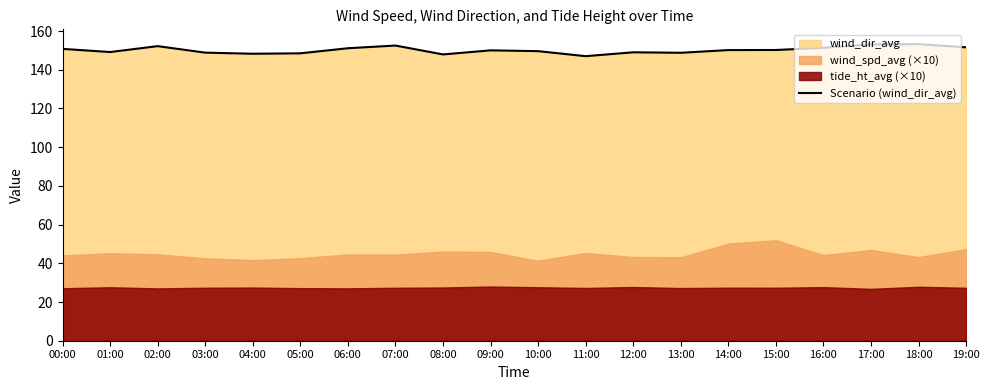

Which has a higher value, 10:00 or 15:00?

15:00